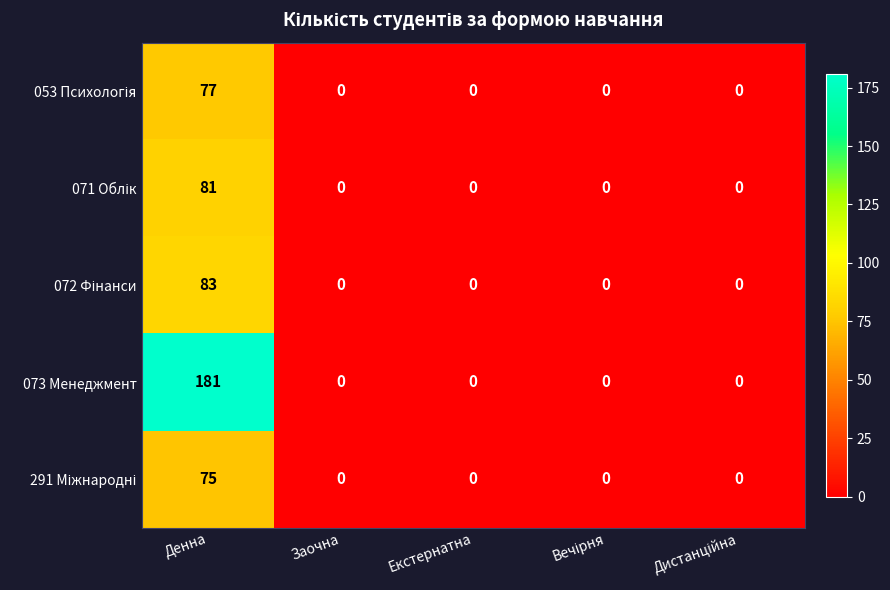

The 073 Менеджмент series shows -105 at Екстернатна. True or false?

False